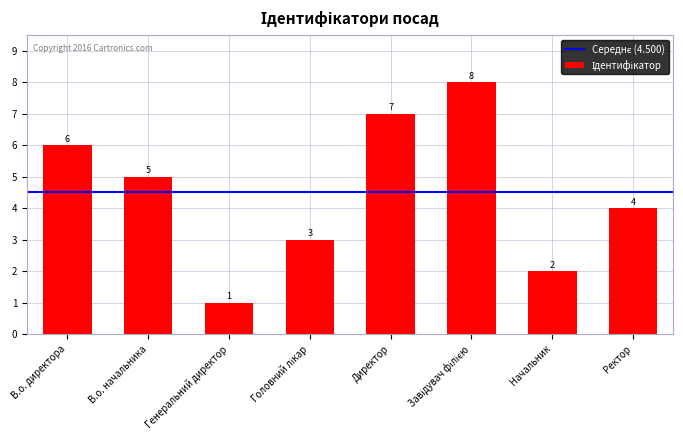

What is the maximum value shown in the chart?

8